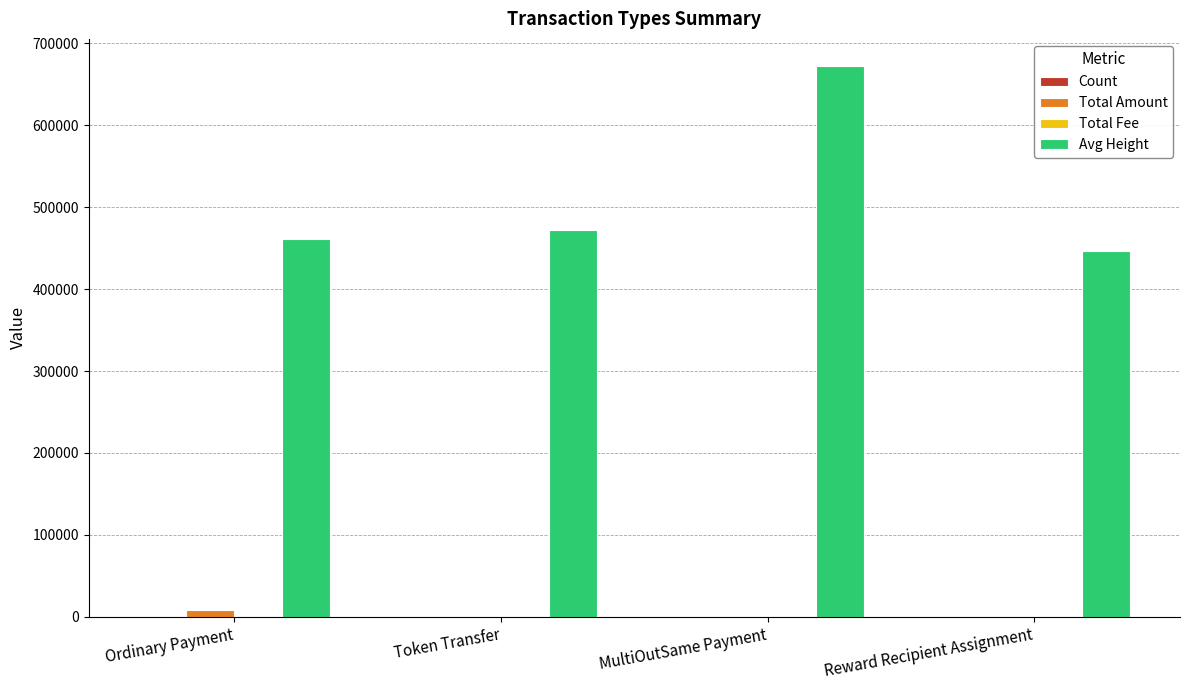

How many categories are shown in the chart?

4